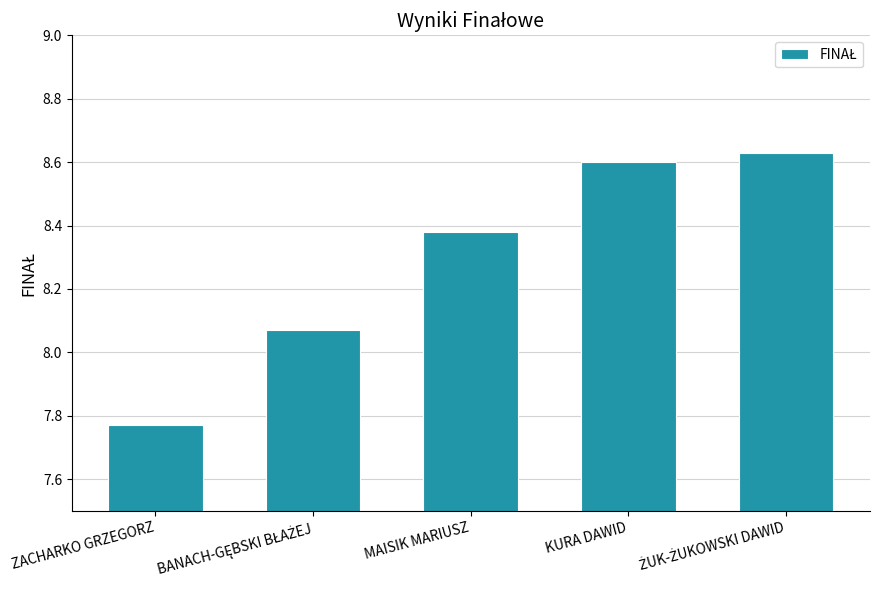

Approximately how many times larger is the value at ZACHARKO GRZEGORZ compared to KURA DAWID?

0.9